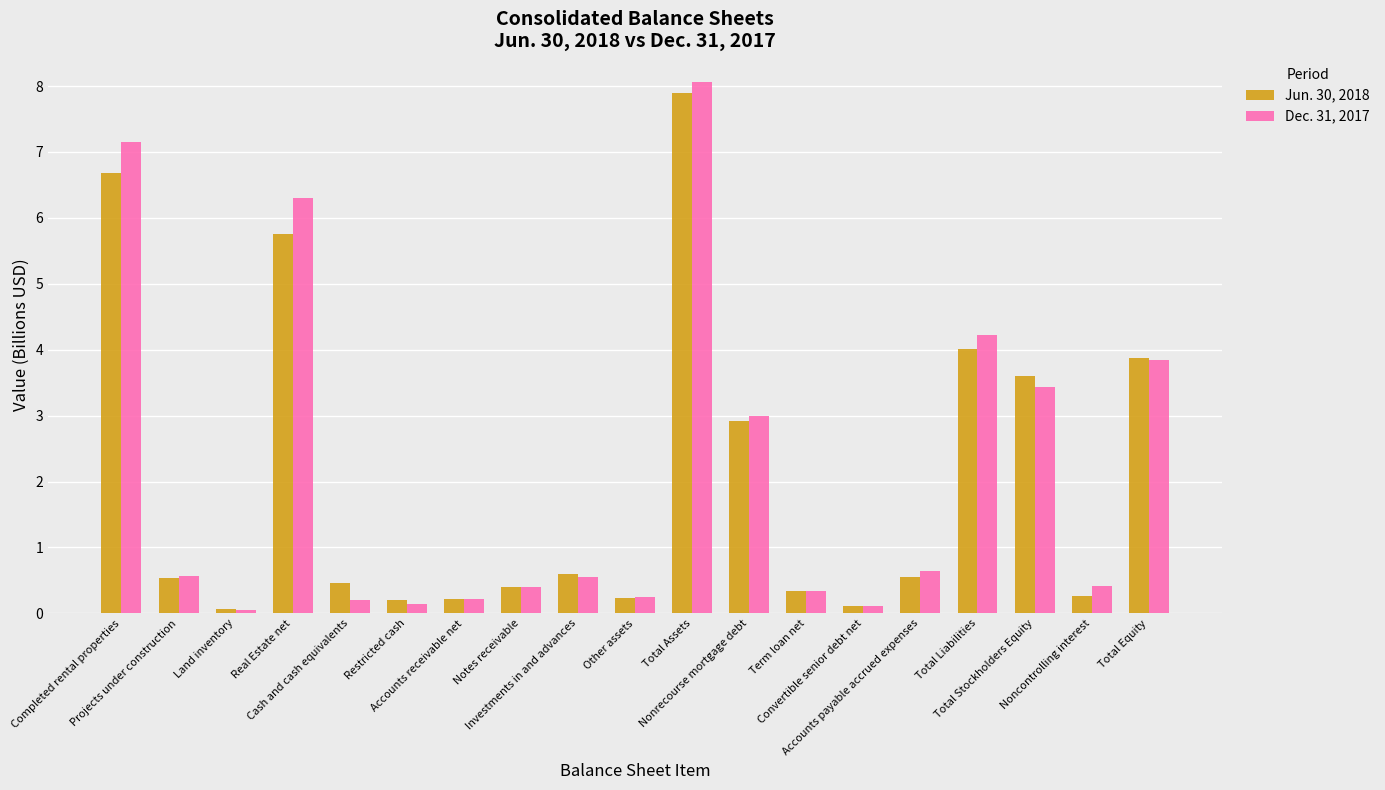

What is the average value of the Dec. 31, 2017 series?

2.1